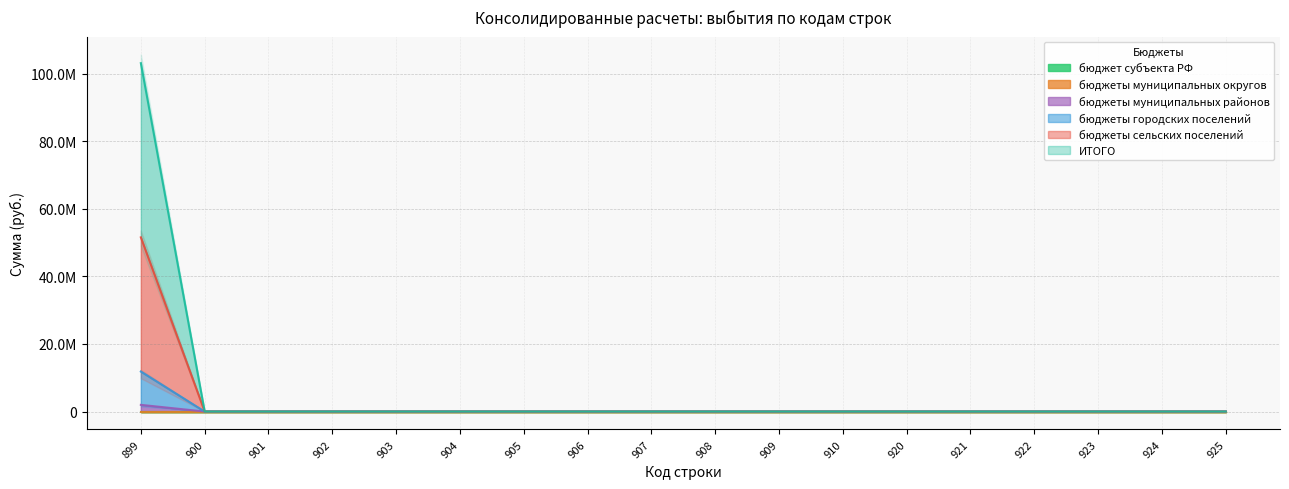

Which series has the widest spread of values?

ИТОГО